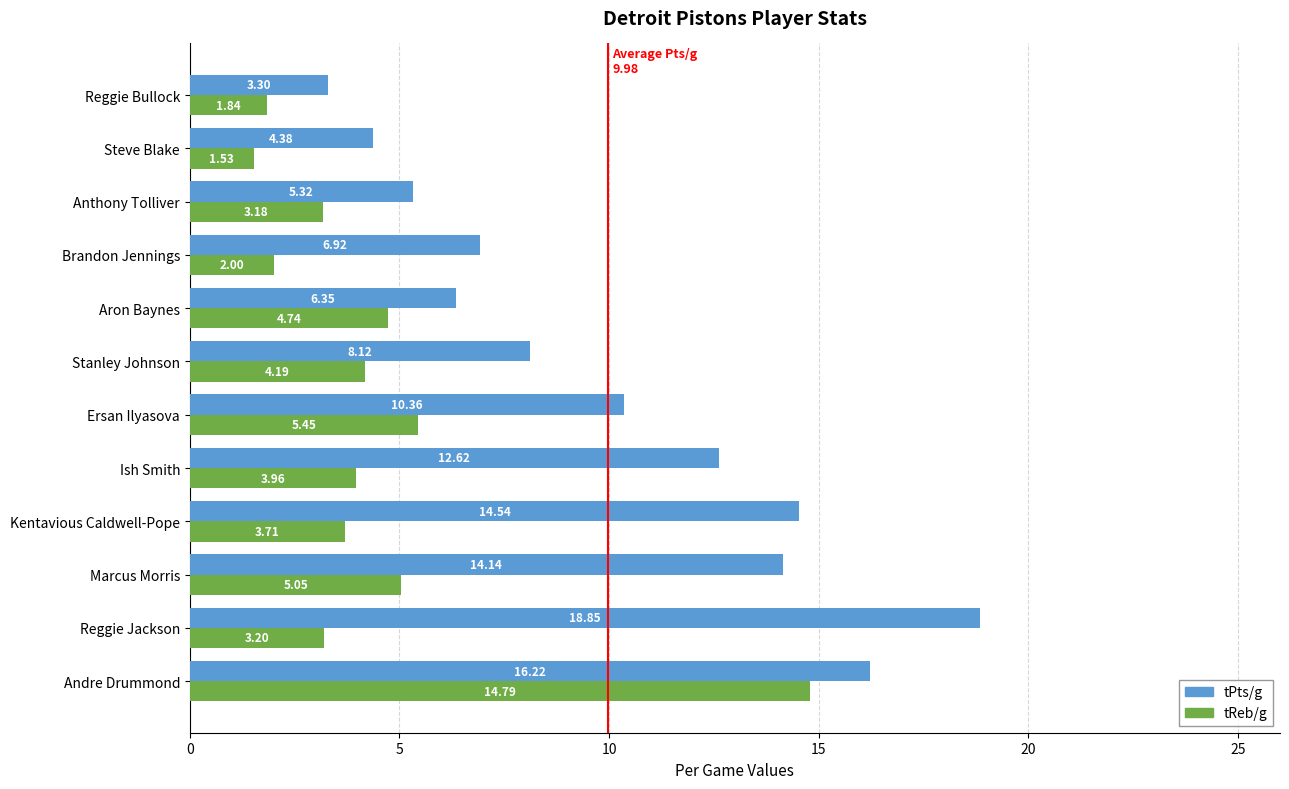

How many series are shown in this chart?

2